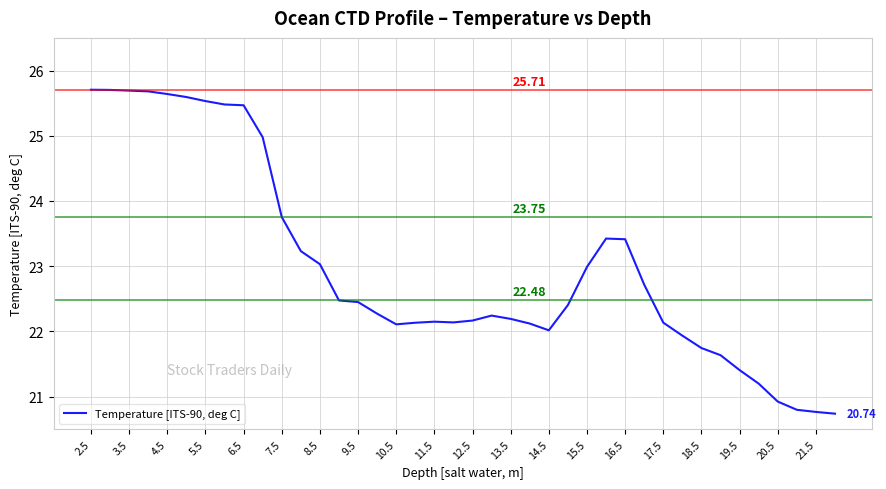

How many lines are shown in the chart?

1